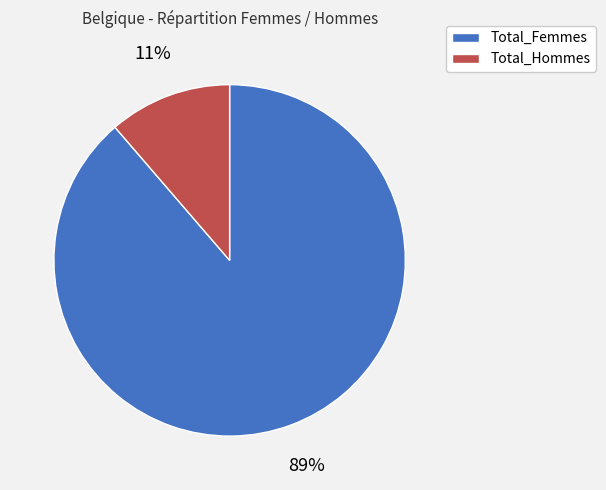

Is the sum of Total_Femmes and Total_Hommes greater than half?

Yes